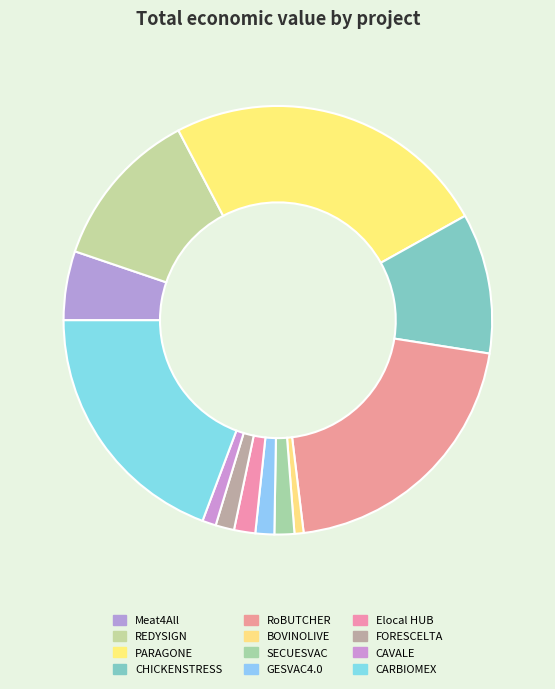

What portion of the pie excludes CHICKENSTRESS?

89.4%